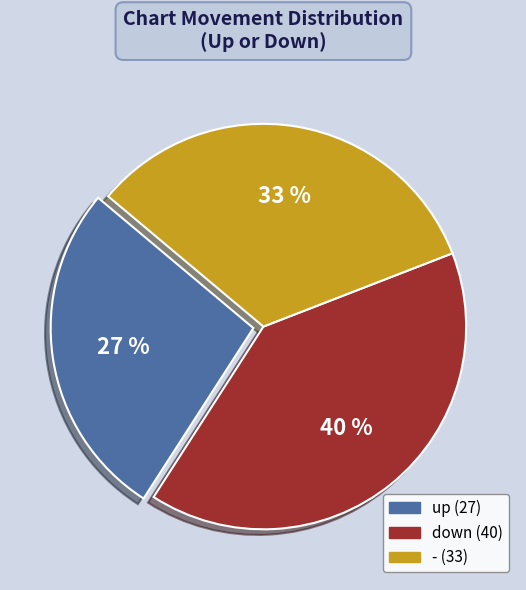

True or false: down accounts for 40% of the total.

True